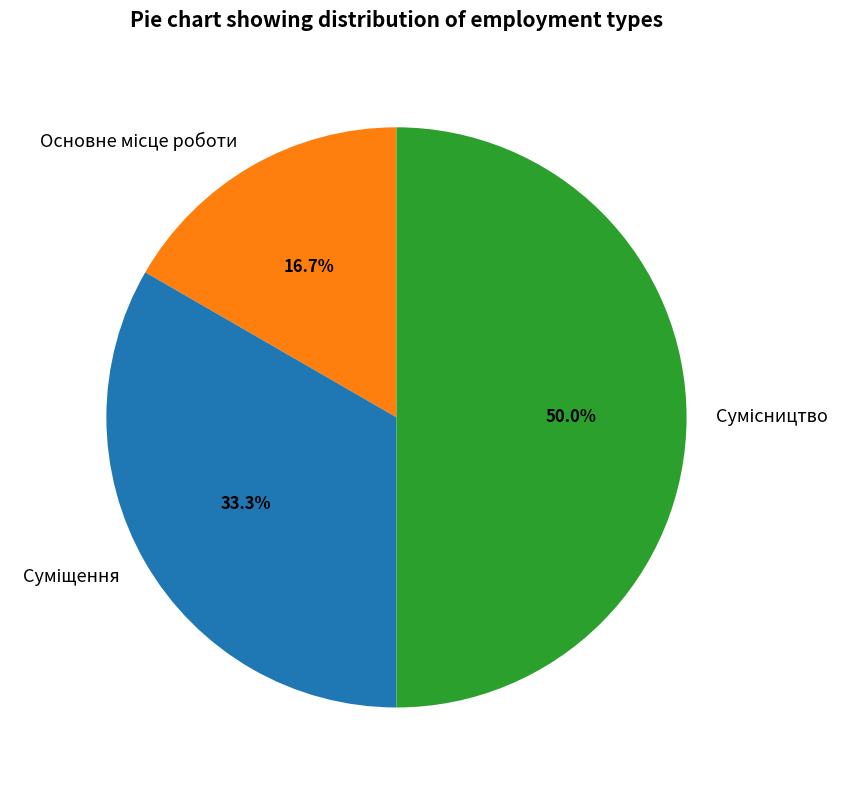

To the nearest percent, what is the difference between the largest and smallest slice percentages?

33%